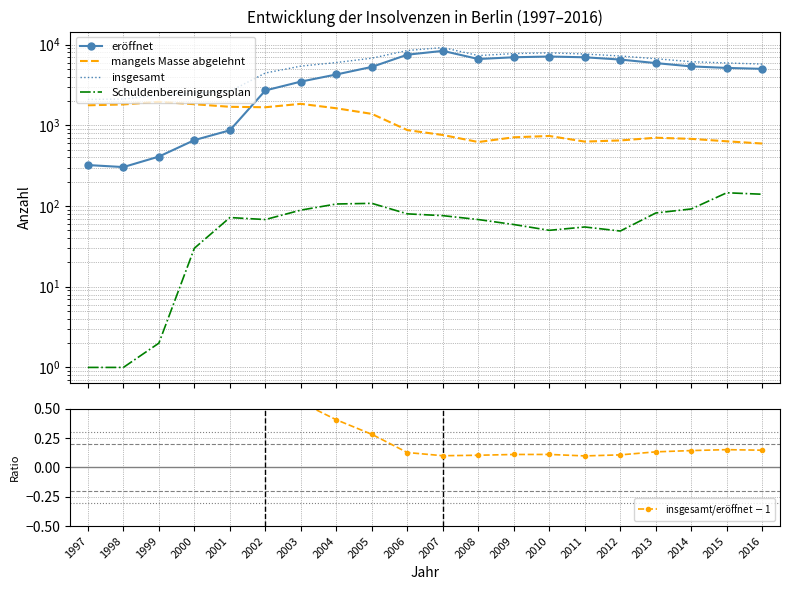

Is the value of mangels Masse abgelehnt at 2000 greater than the value of insgesamt/eröffnet $-$ 1 at 2007?

Yes